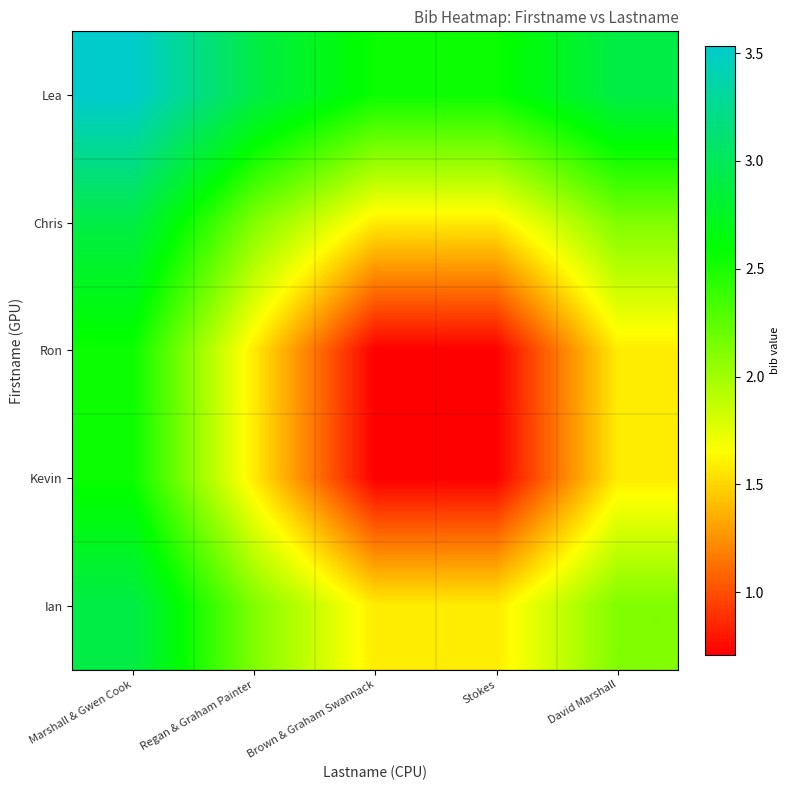

How many series are shown in this chart?

5